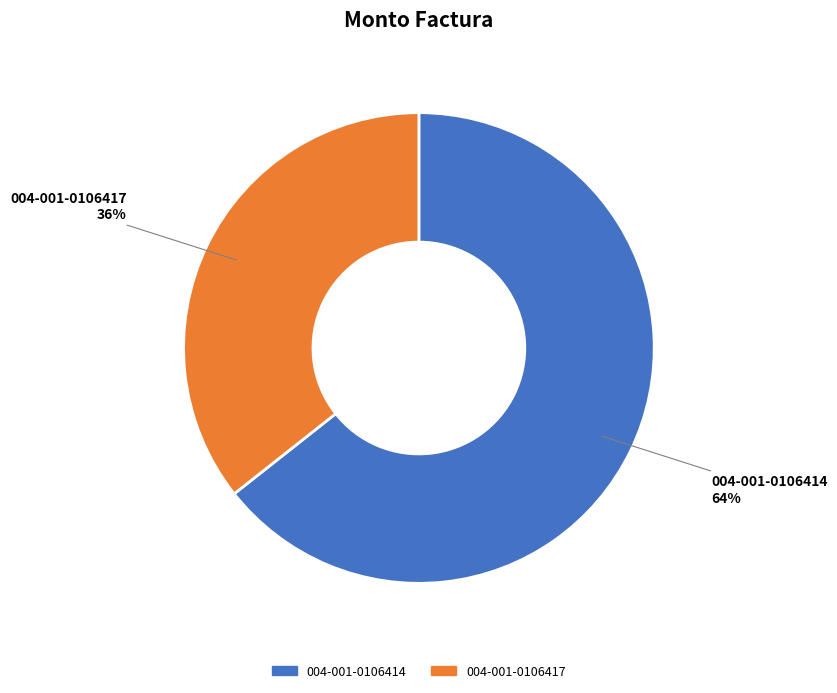

What is the smallest slice in the pie chart?

004-001-0106417